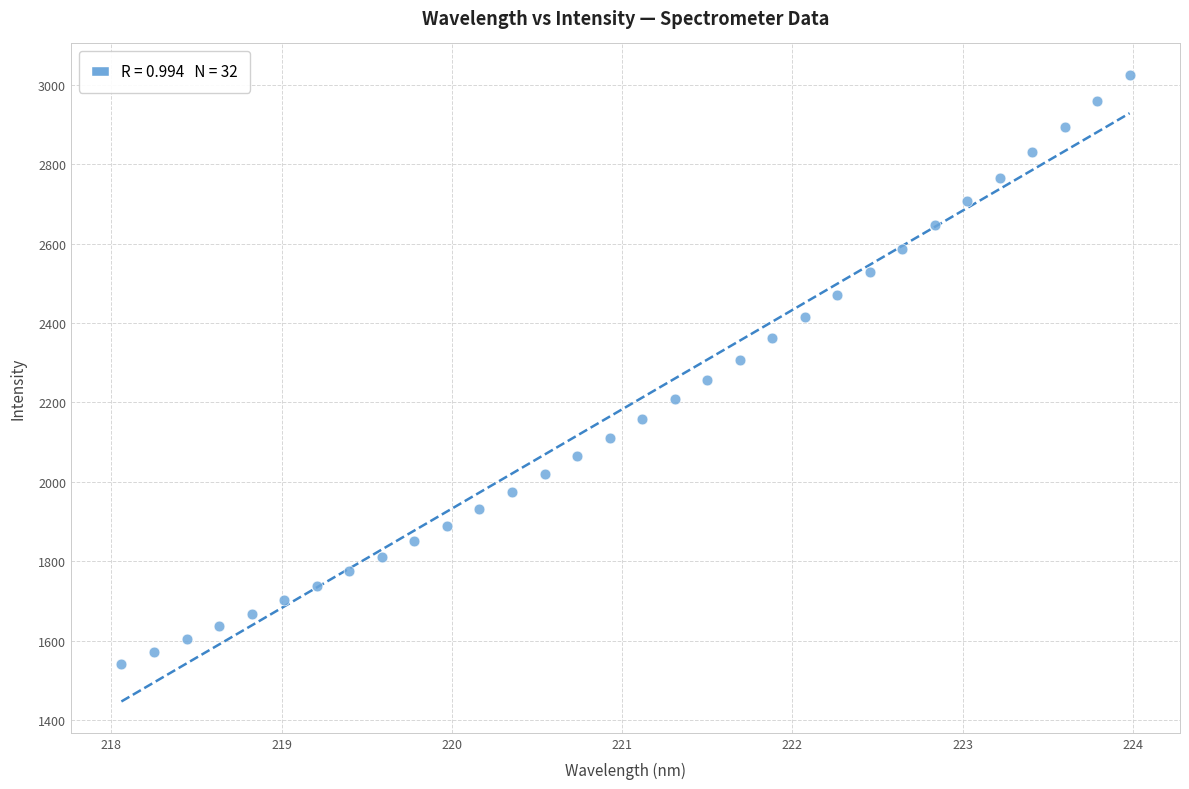

What is the range of Y values (max minus min)?

1482.2